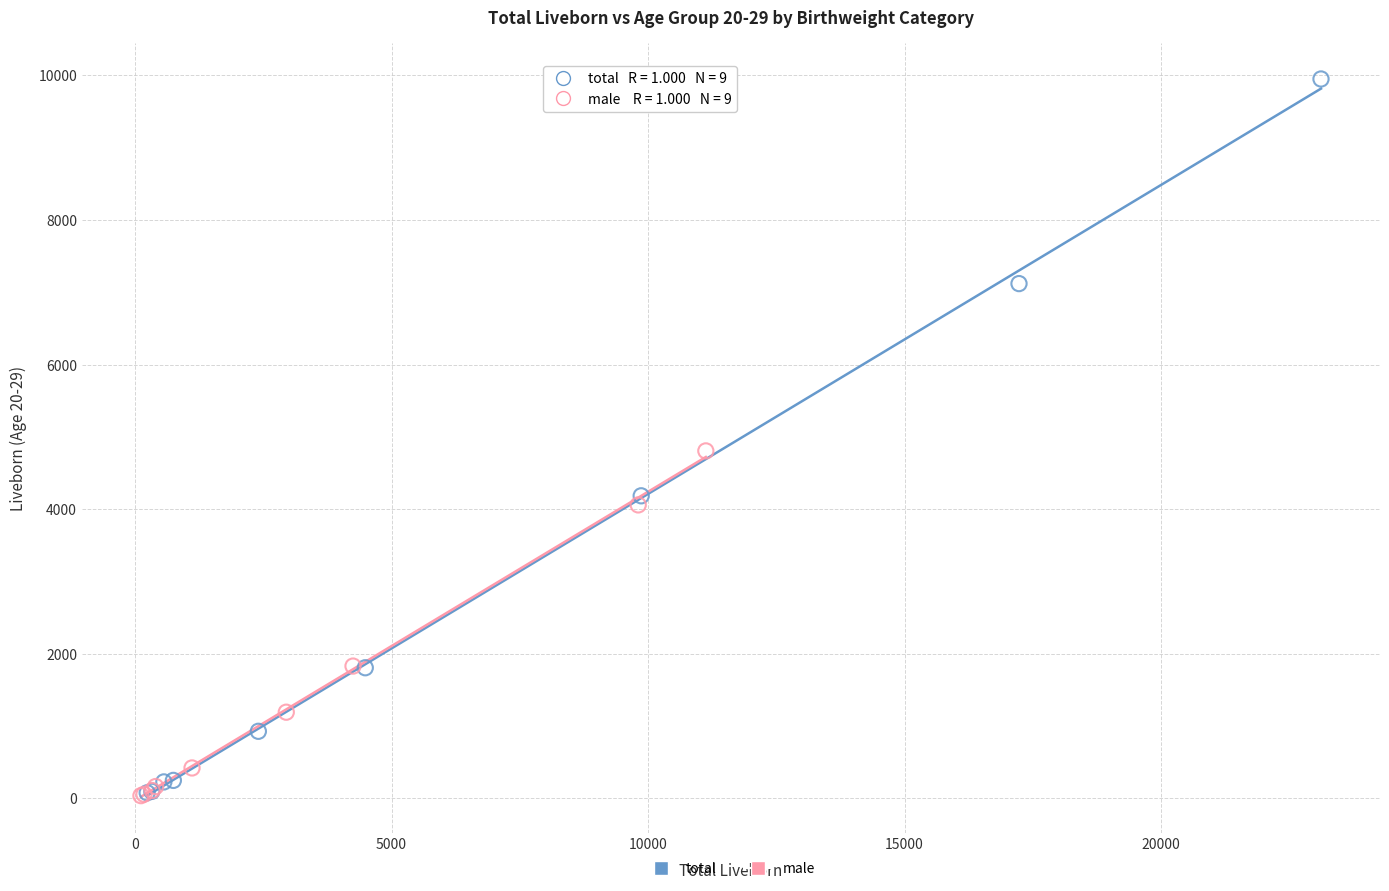

Which series has the widest spread of Y values?

total